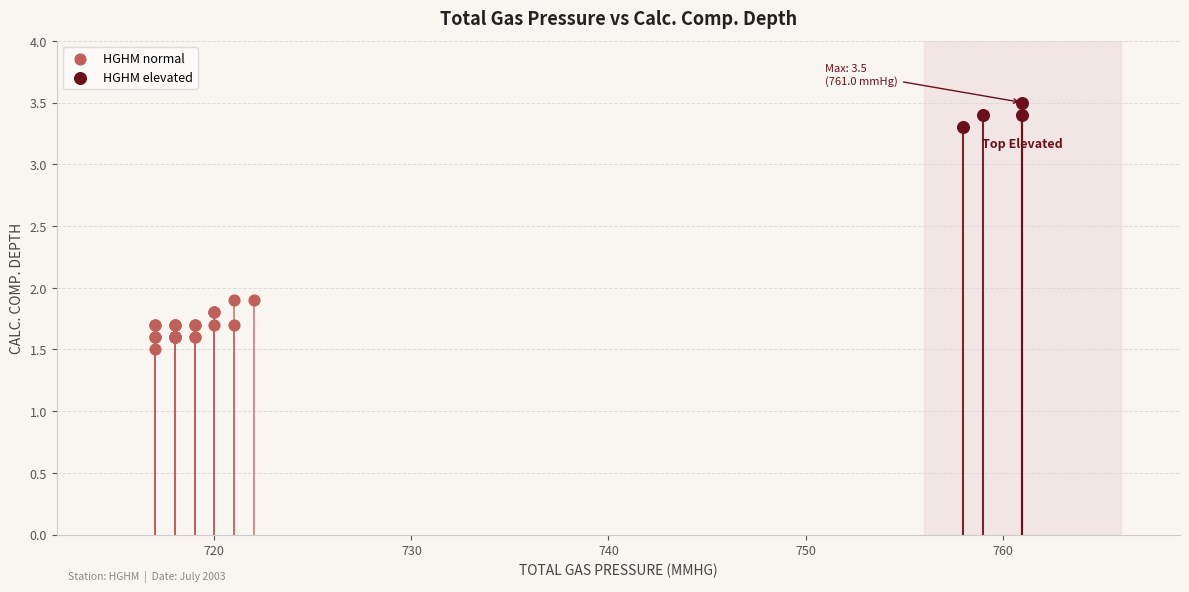

Which series reaches the minimum Y coordinate?

HGHM normal